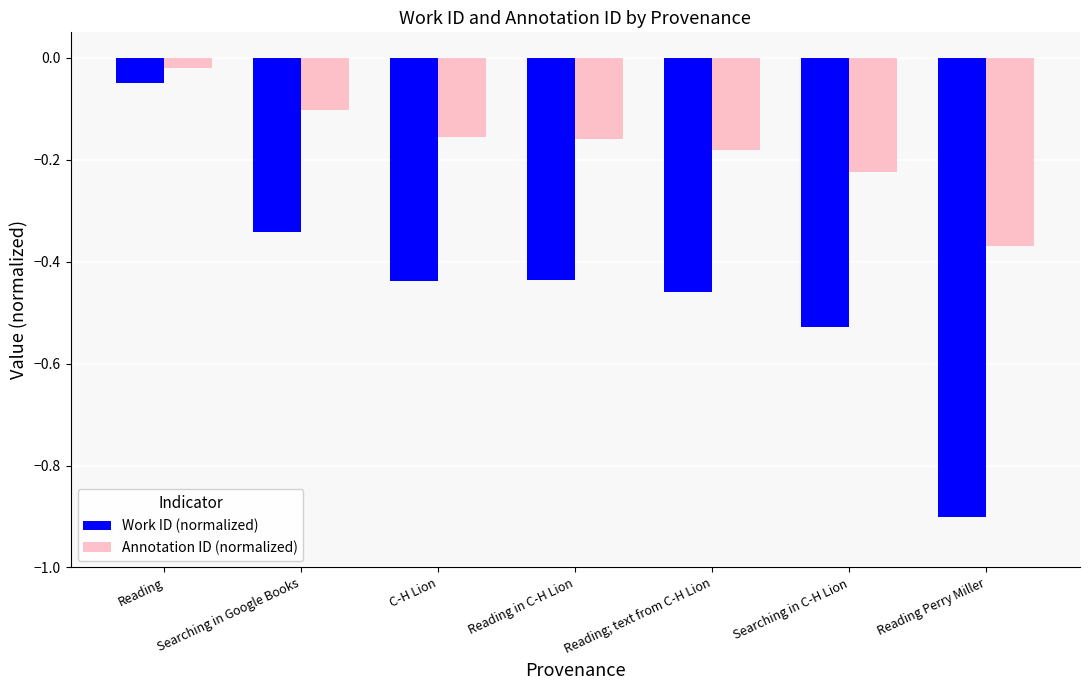

What is the sum of all Annotation ID (normalized) values?

-1.2